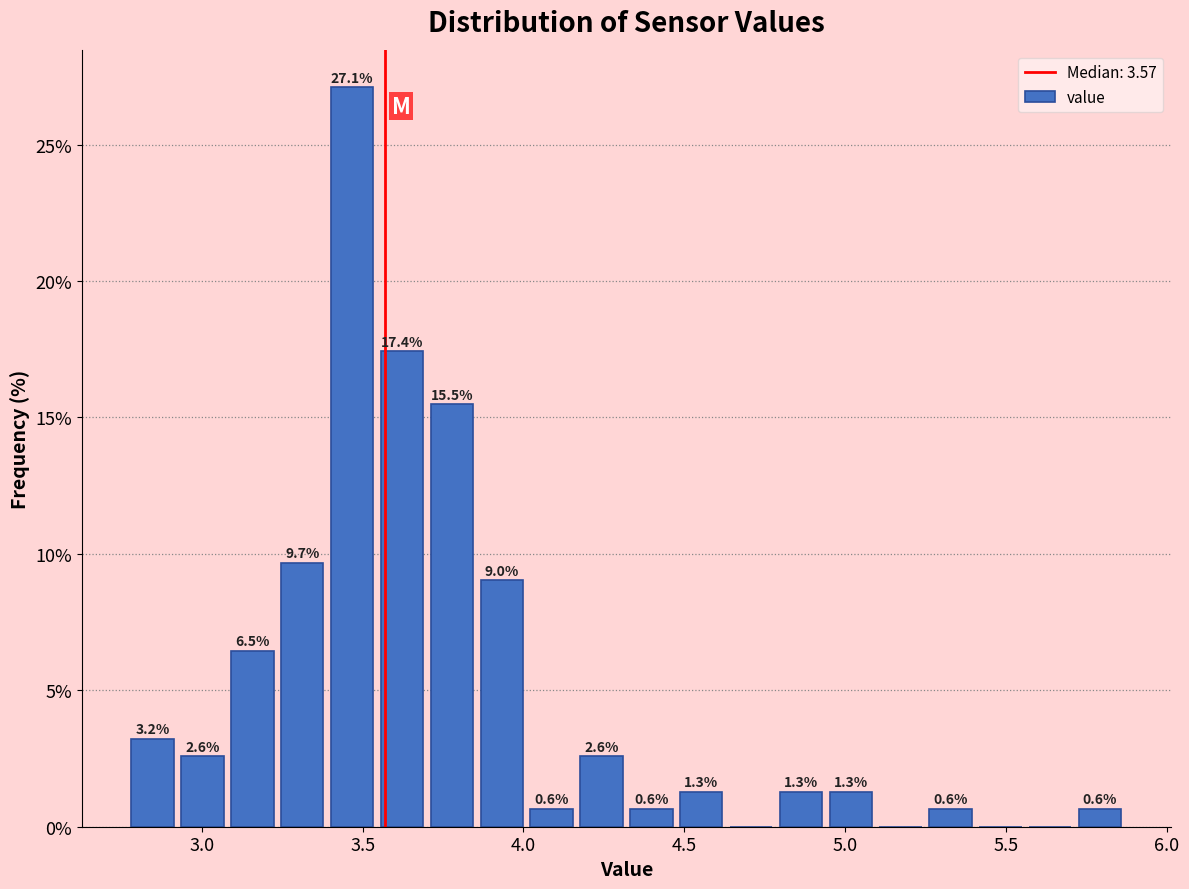

Around what value on the x-axis is the tallest bar? Give the approximate position of its centre, as read against the axis.

3.45